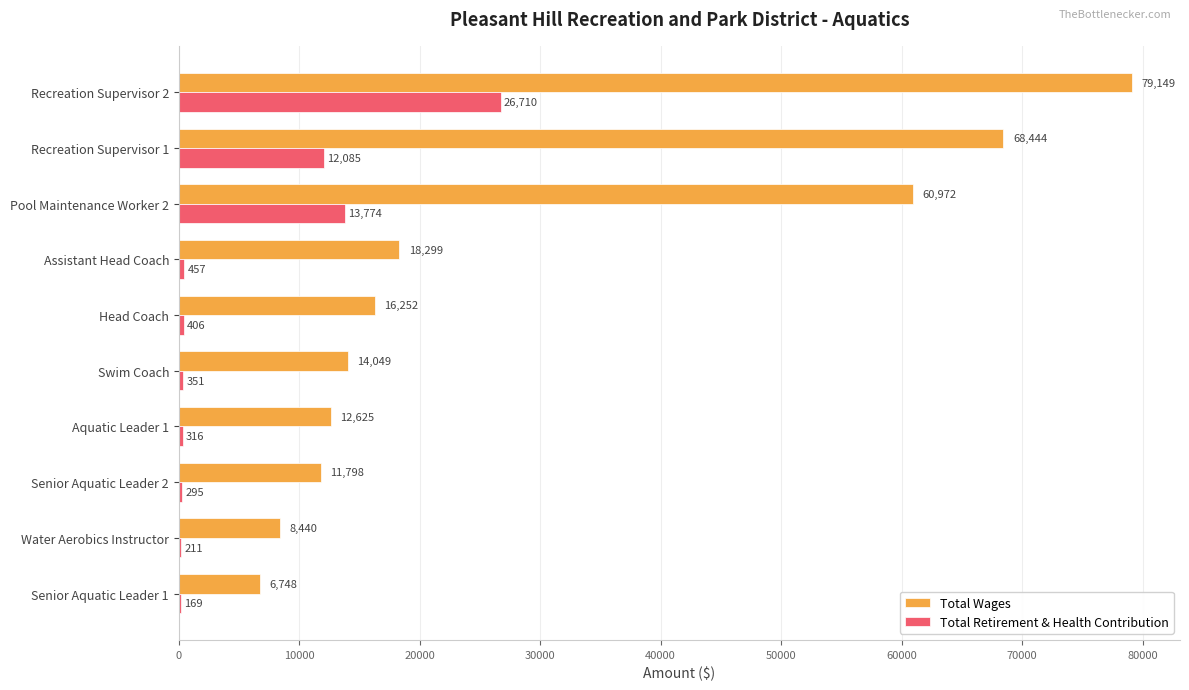

True or false: Total Retirement & Health Contribution has a value of 13774 at Pool Maintenance Worker 2.

True